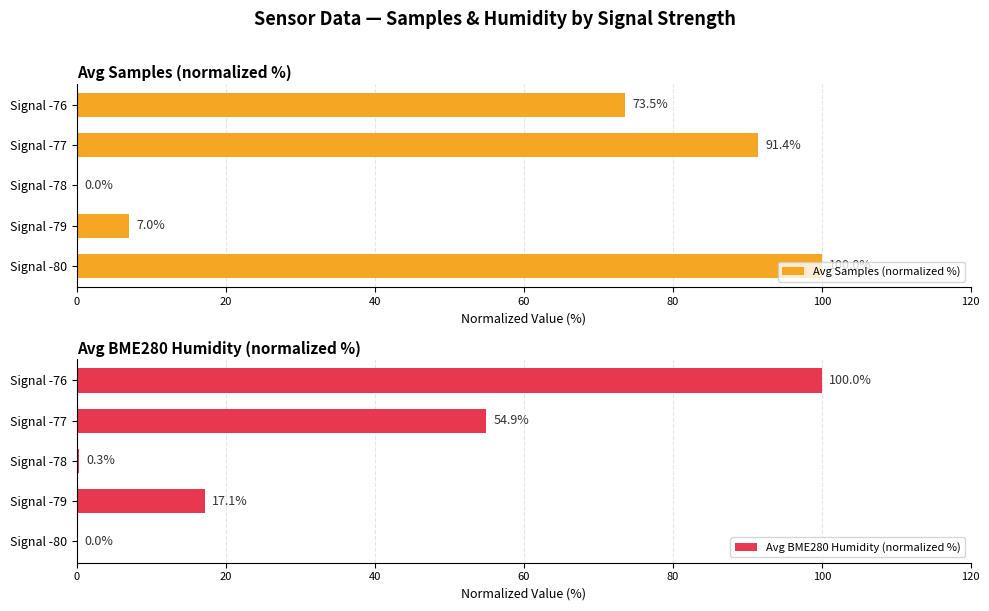

Reading left to right, transcribe all the data shown in this chart.

Avg Samples (normalized %): 100.0	7.0	0.0	91.4	73.5
Avg BME280 Humidity (normalized %): 0.0	17.1	0.3	54.9	100.0